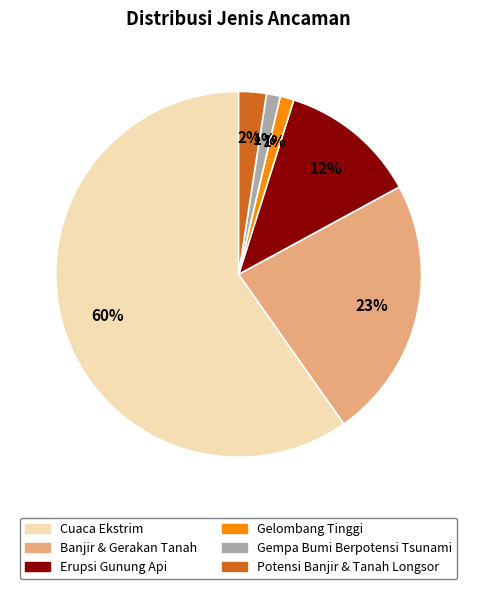

How many segments does this pie chart have?

6